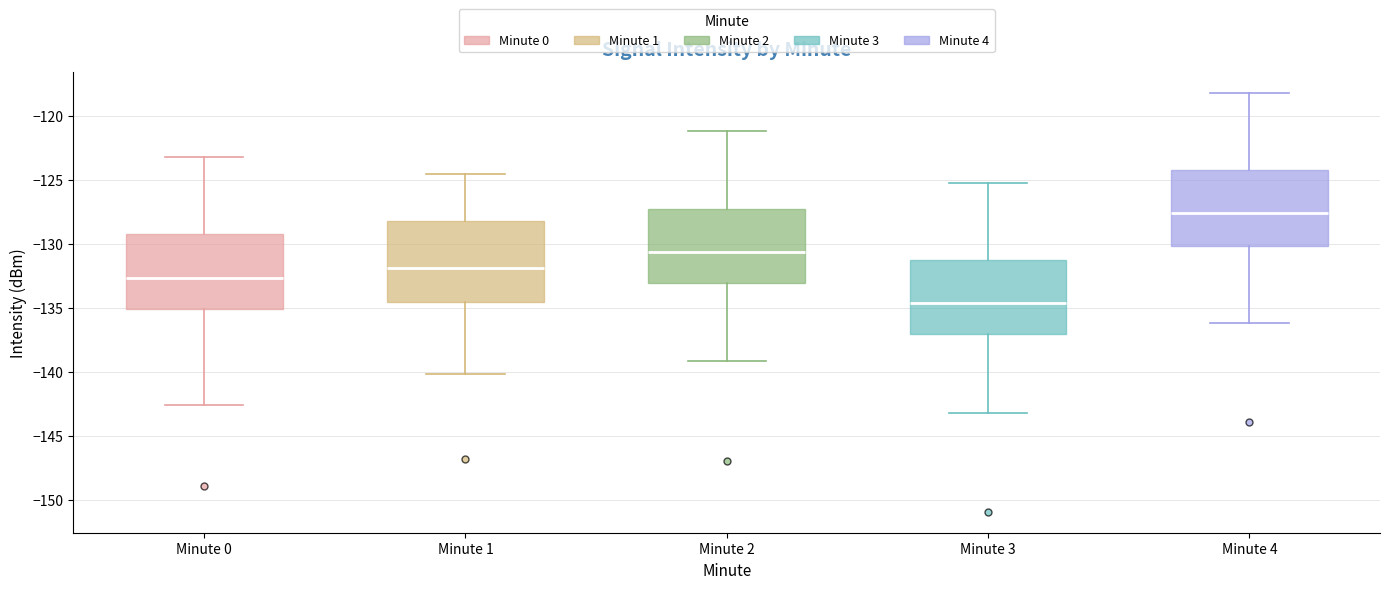

Reading left to right, read every box against the y-axis: the position of its median line, the range the box covers, and the ends of its whiskers. The values are not printed on the chart, so give them approximately, as read against the axis.

Minute 0: median -132.5, box -135.0 to -129.0, whiskers -142.5 to -123.0
Minute 1: median -132.0, box -134.5 to -128.0, whiskers -140.0 to -124.5
Minute 2: median -130.5, box -133.0 to -127.0, whiskers -139.0 to -121.0
Minute 3: median -134.5, box -137.0 to -131.0, whiskers -143.0 to -125.0
Minute 4: median -127.5, box -130.0 to -124.0, whiskers -136.0 to -118.0